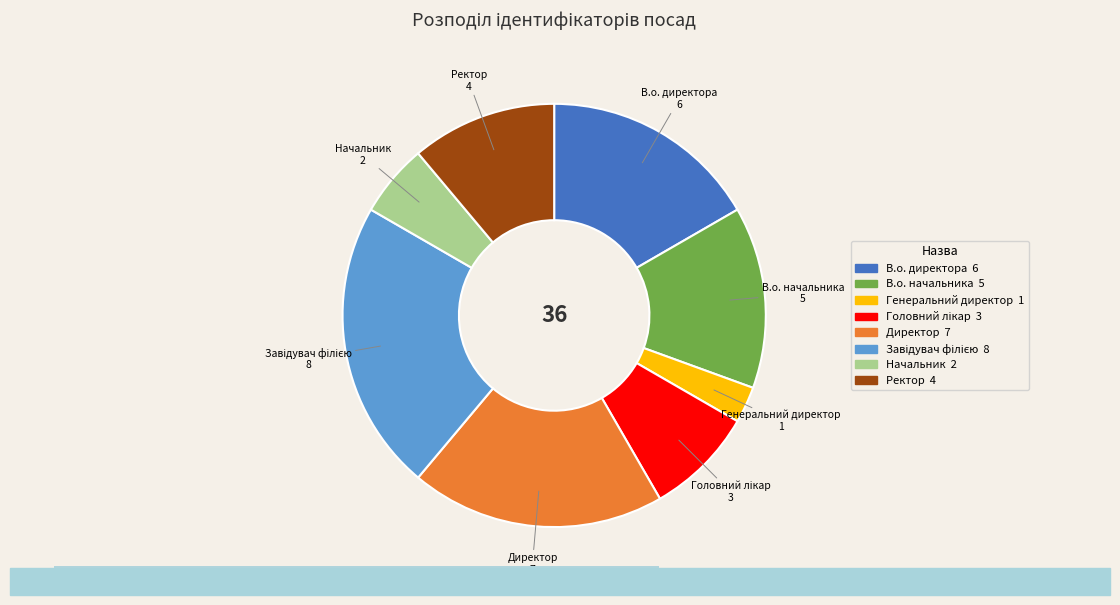

How much of the chart is everything except Генеральний директор?

97.2%